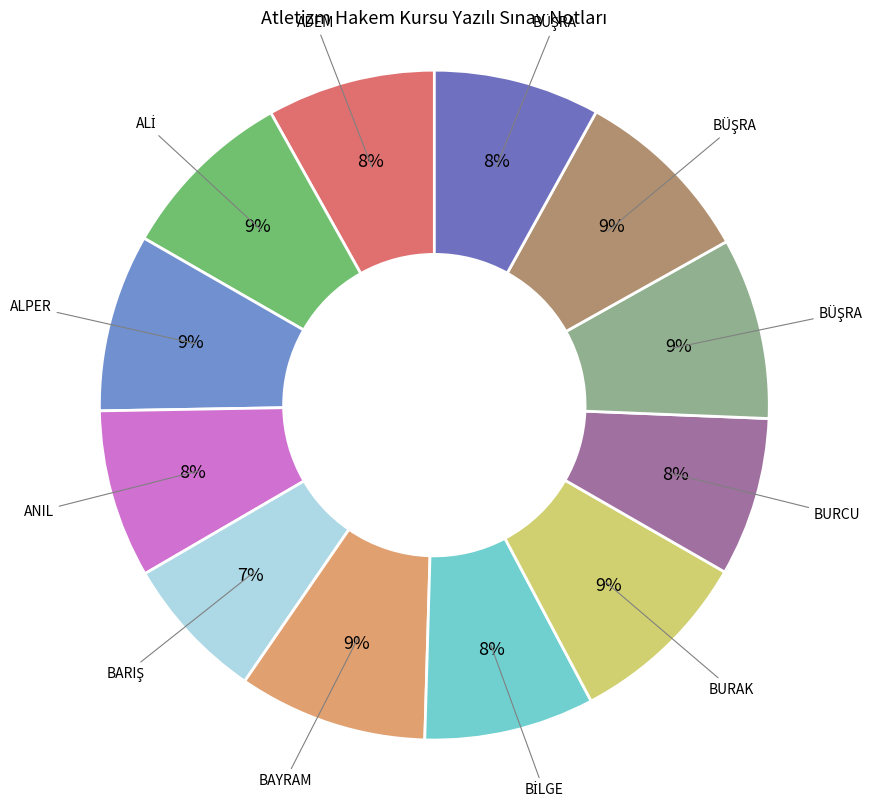

How many segments does this pie chart have?

12